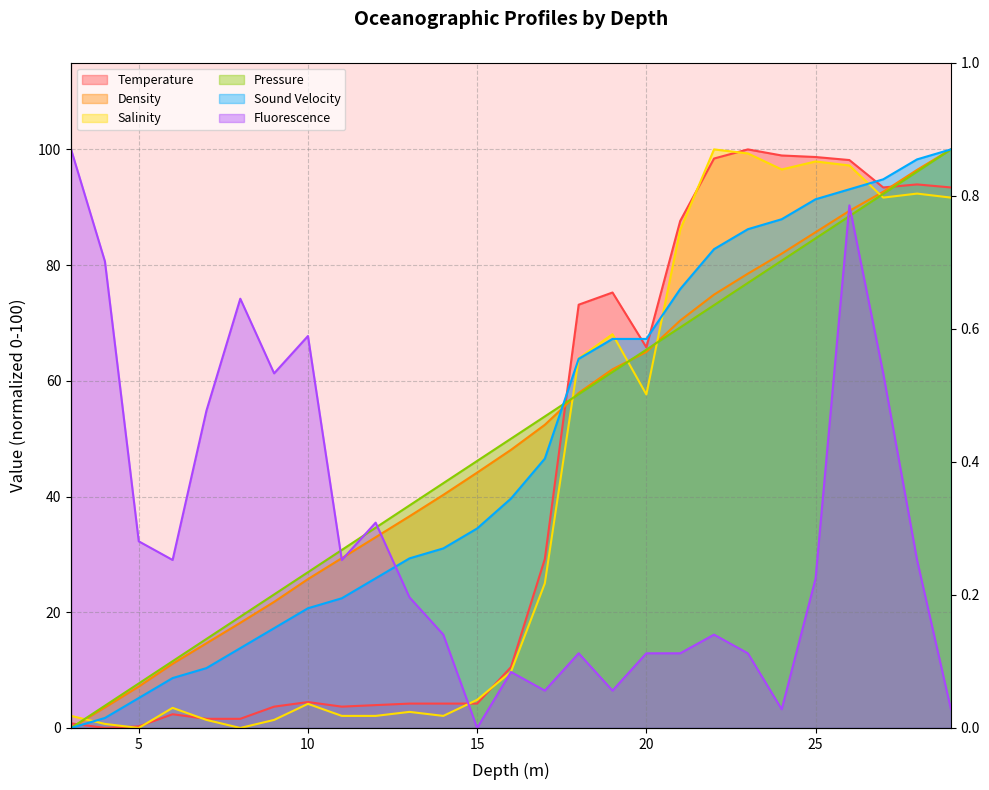

Rank the series by their maximum value, from lowest to highest.

Temperature, Density, Salinity, Pressure, Sound Velocity, Fluorescence